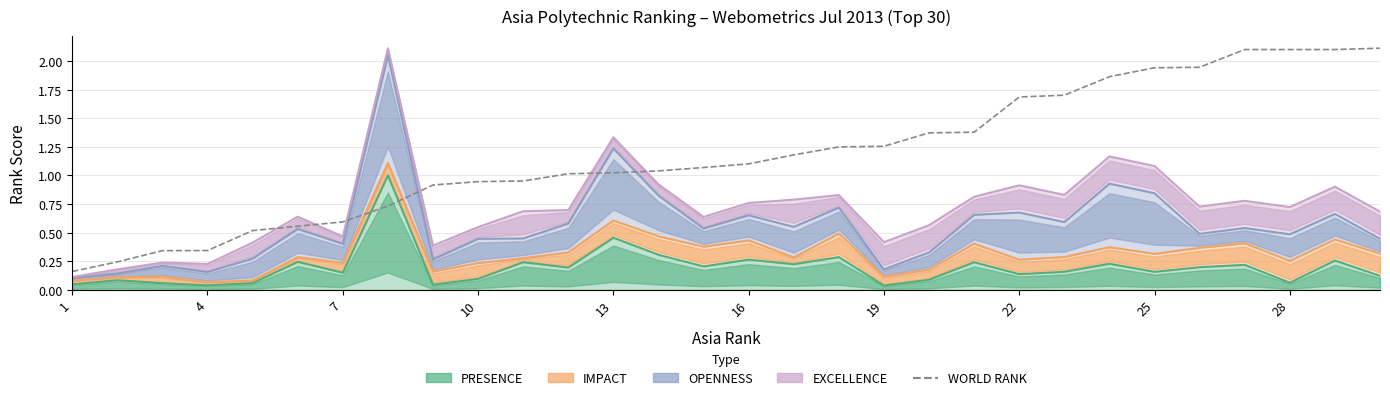

How many values are below 1?

11